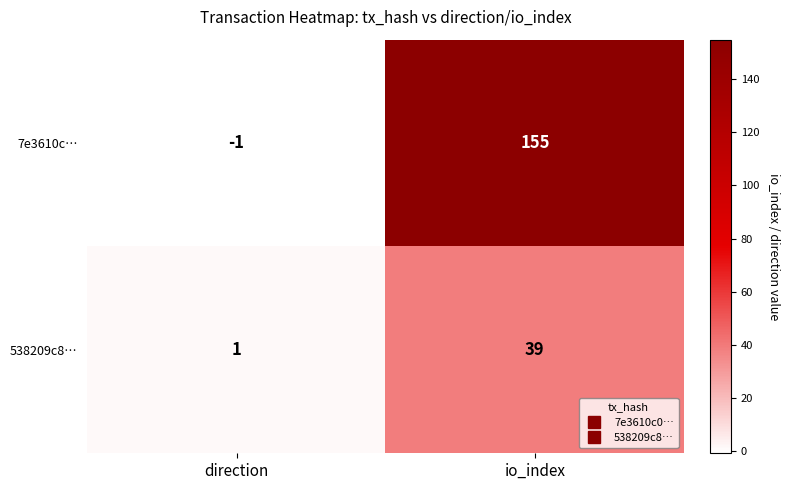

Reading left to right, what are all the values shown in this chart?

7e3610c…: -1	155
538209c8…: 1	39